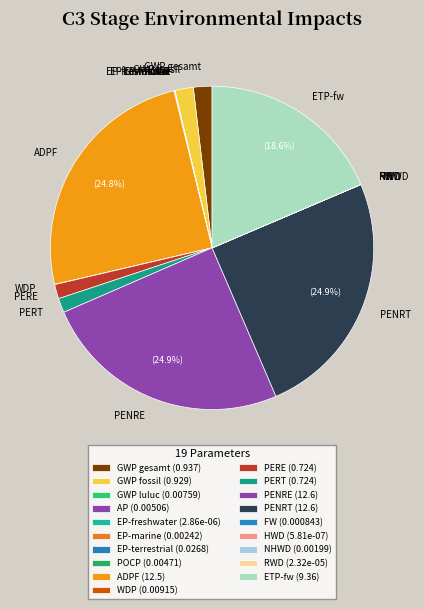

What percentage do ADPF and PENRE together represent?

49.8%